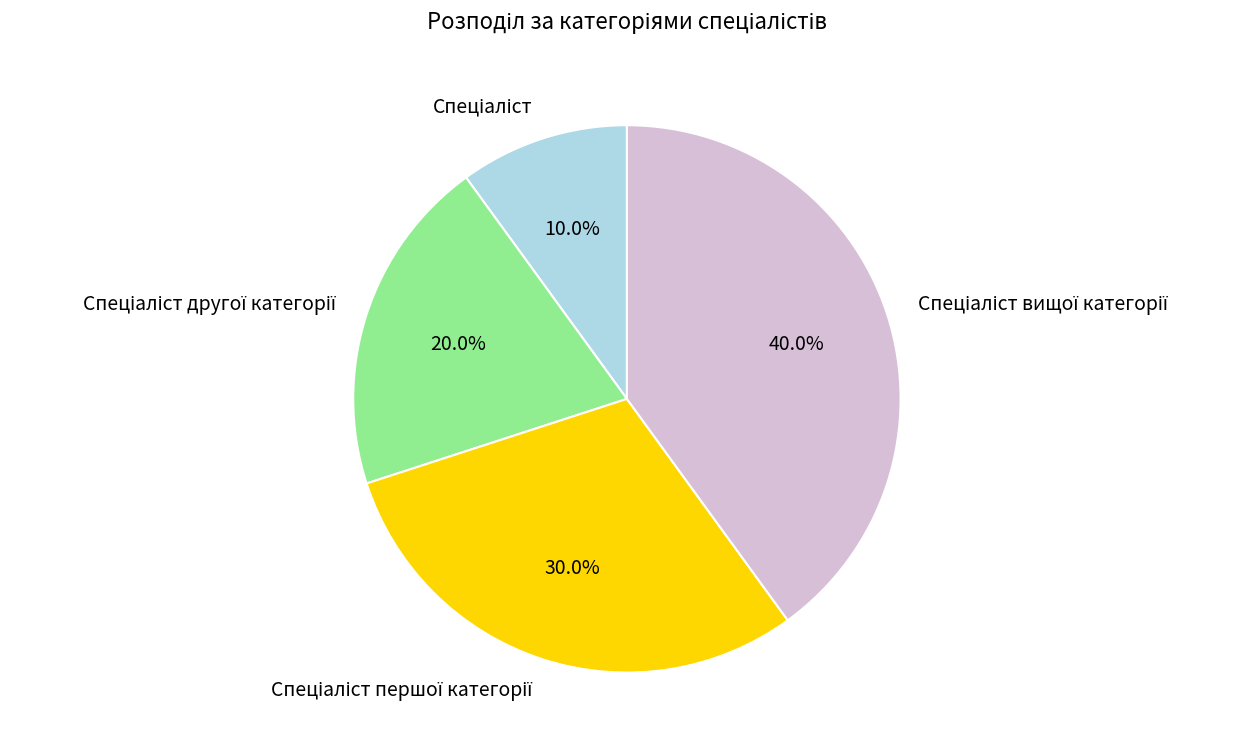

Is there any slice that represents more than half of the pie?

No